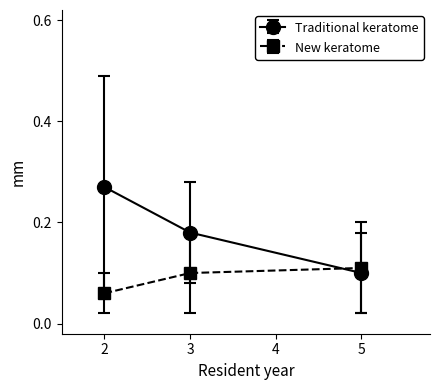

What are all the series names shown in the legend?

Traditional keratome, New keratome